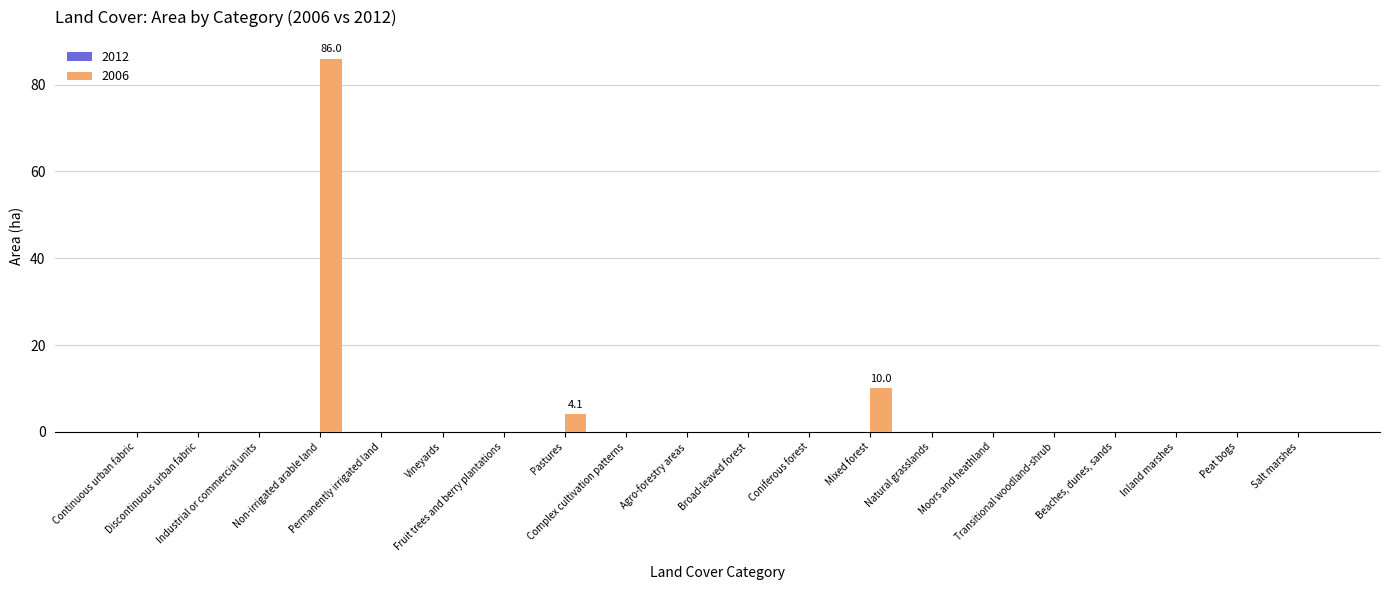

Reading left to right, what are all the values shown in this chart?

0.0	0.0	0.0	86.0	0.0	0.0	0.0	4.1	0.0	0.0	0.0	0.0	10.0	0.0	0.0	0.0	0.0	0.0	0.0	0.0